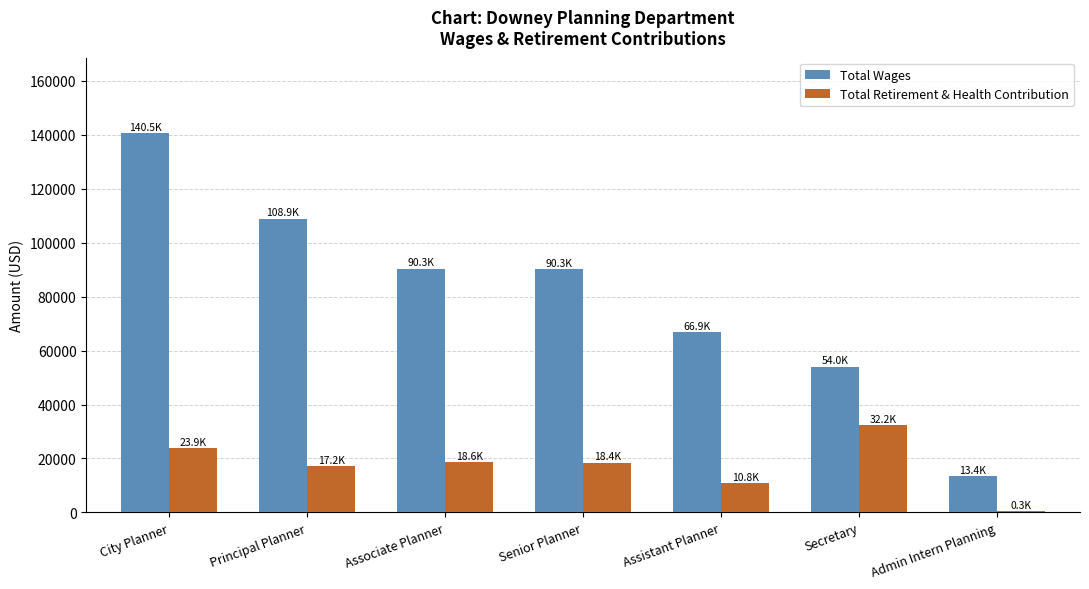

What are all the series names shown in the legend?

Total Wages, Total Retirement & Health Contribution